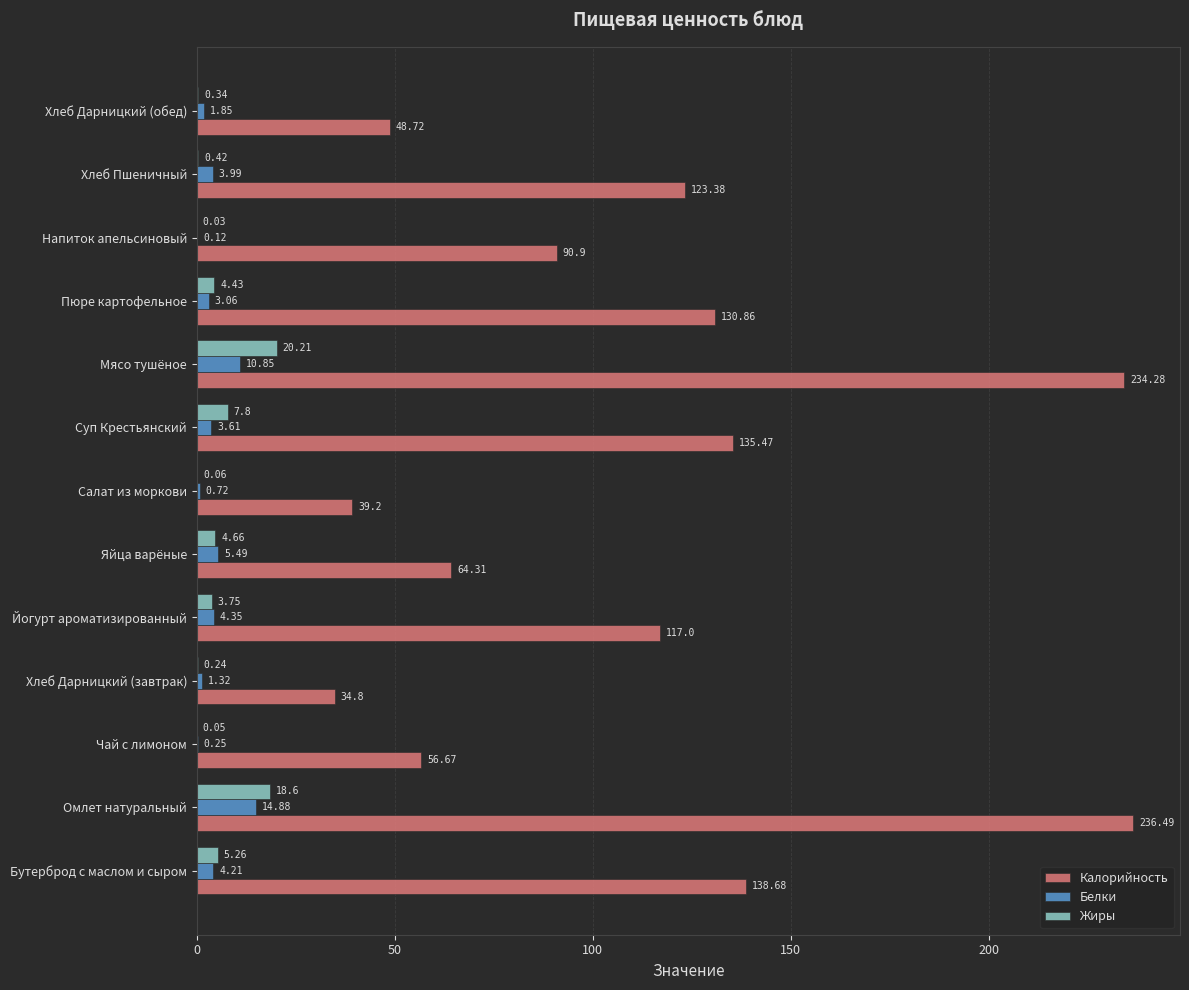

What is the sum of all Белки values?

54.7